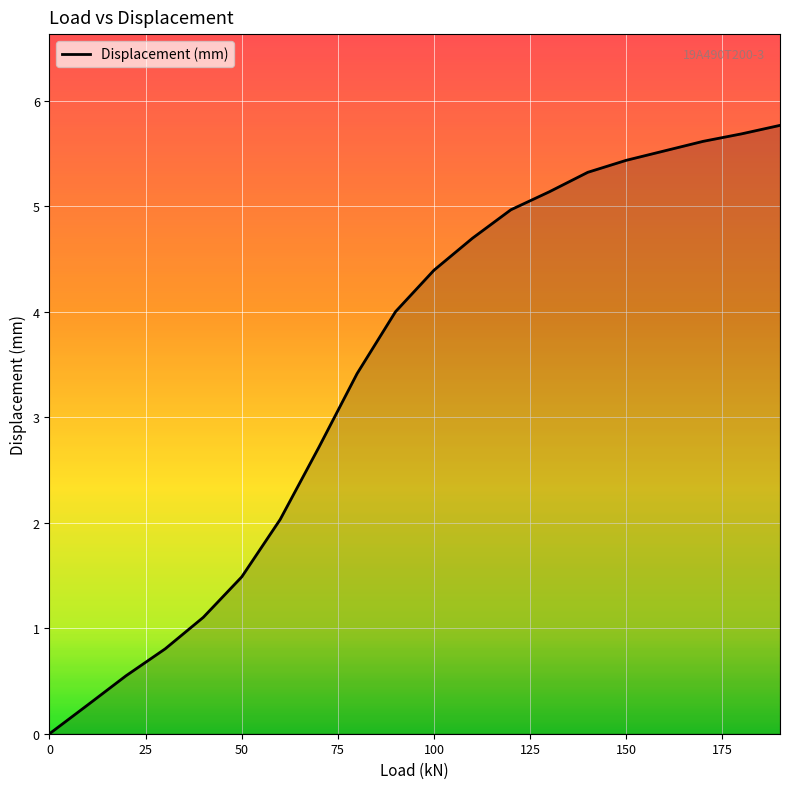

What is the greatest value displayed?

5.8